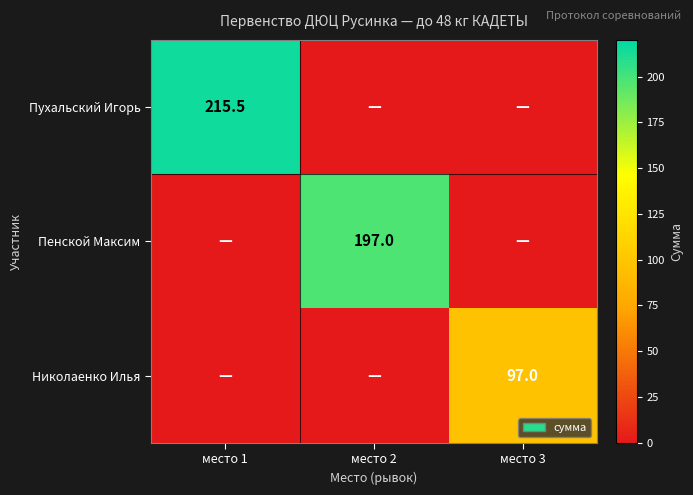

The value of Николаенко Илья at место 3 is 22.0. True or false?

False